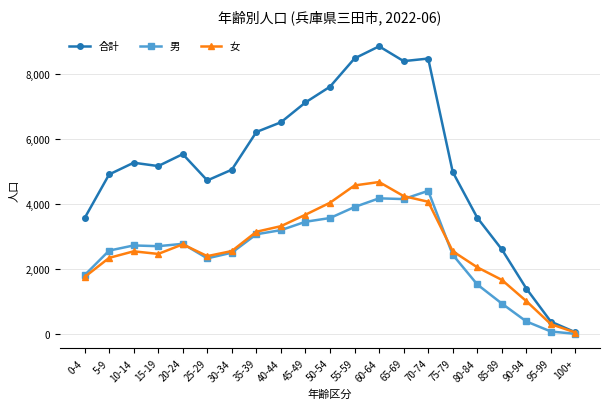

What is the sum of all 男 values?

52741